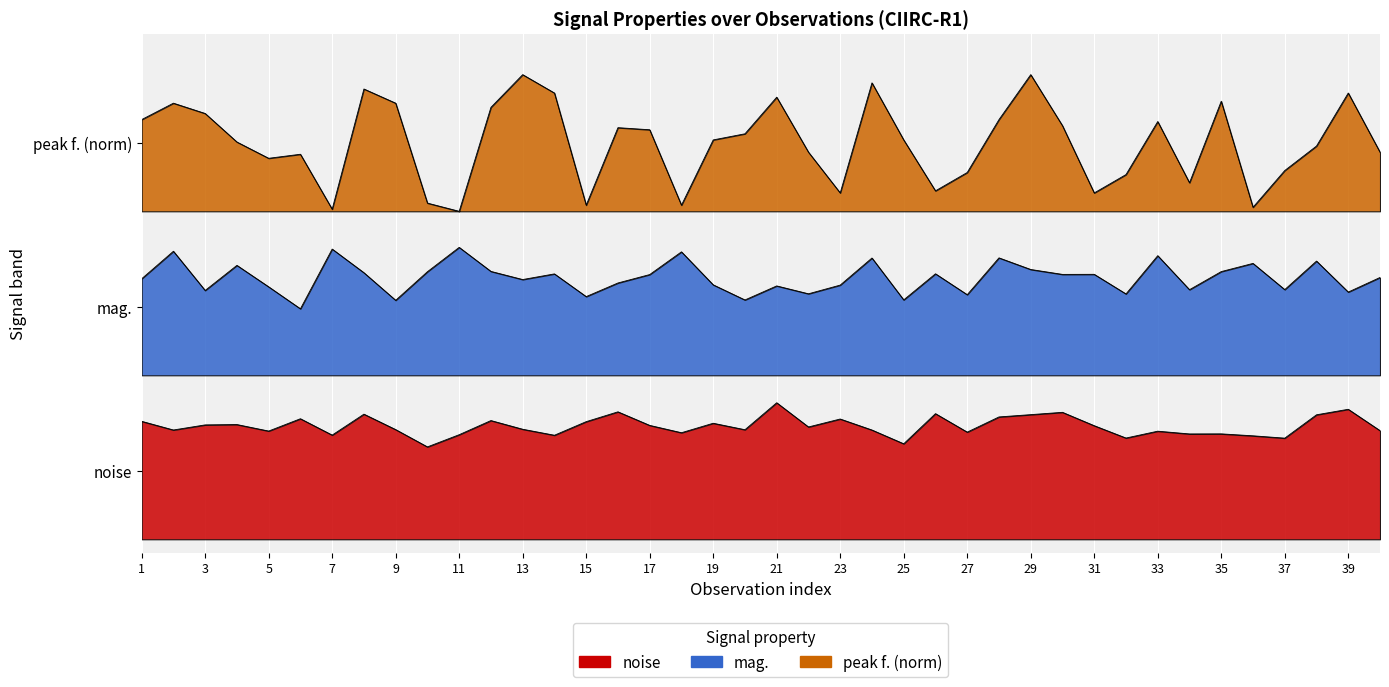

What is the average value of the mag. series?

1.0